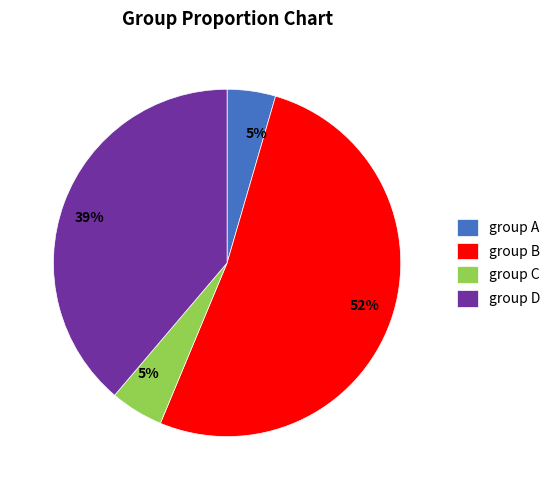

How many slices are in this pie chart?

4